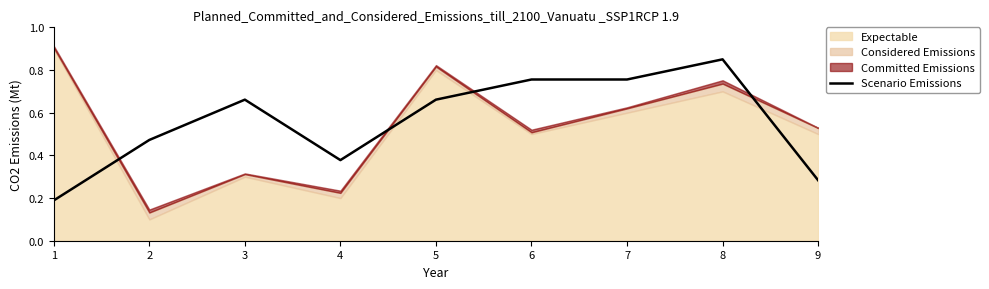

The chart shows a value of 0.3 at 9. True or false?

True